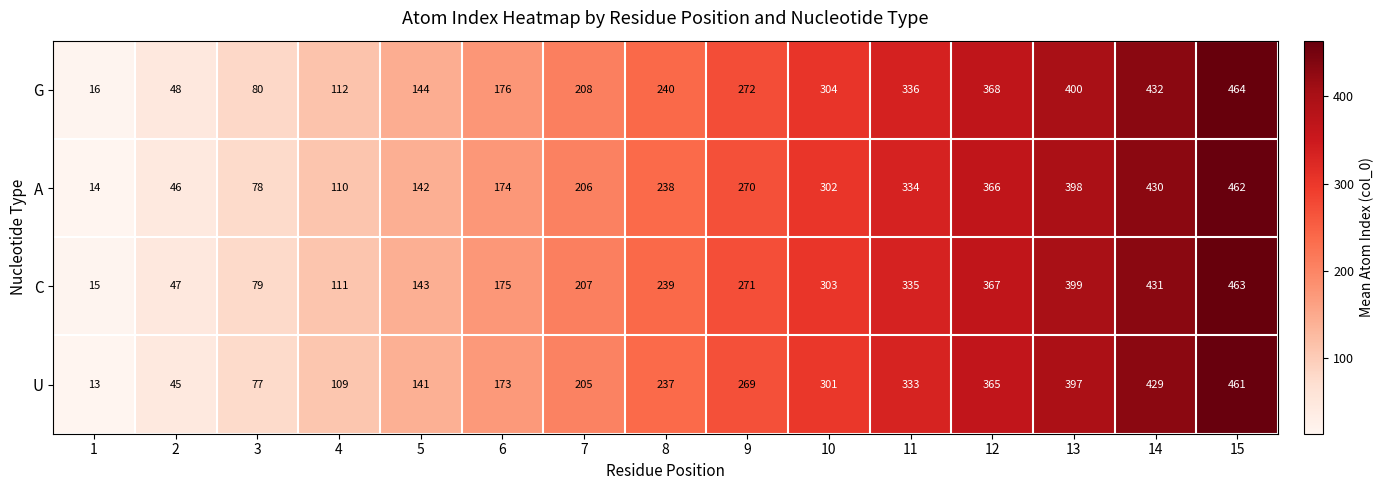

What is the maximum value shown in the chart?

464